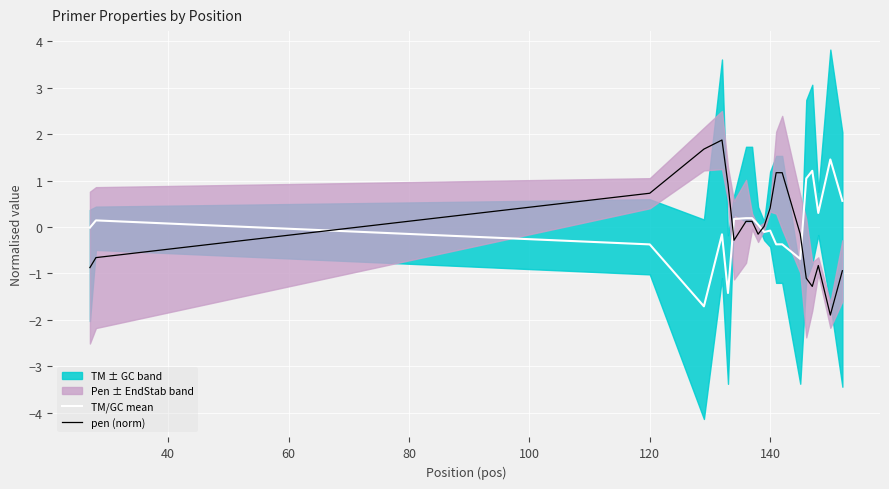

What is the highest value of the pen (norm) series?

1.9